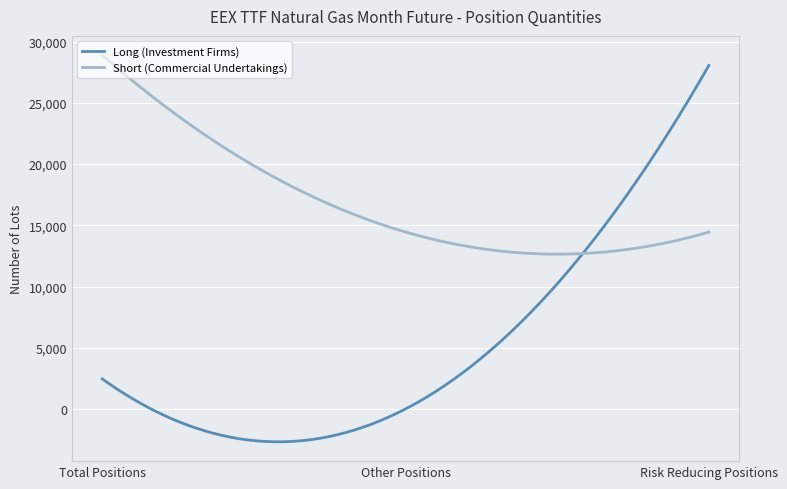

What are all the series names shown in the legend?

Long (Investment Firms), Short (Commercial Undertakings)